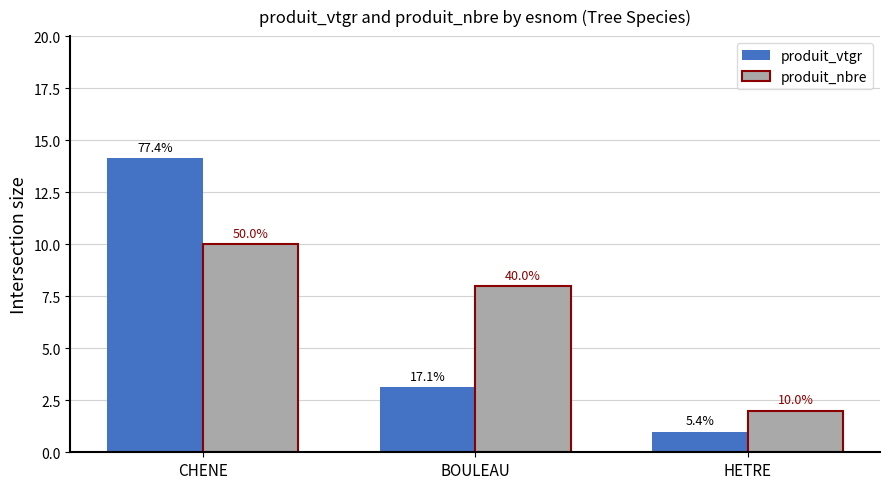

At which category does the chart reach its minimum across all series?

HETRE